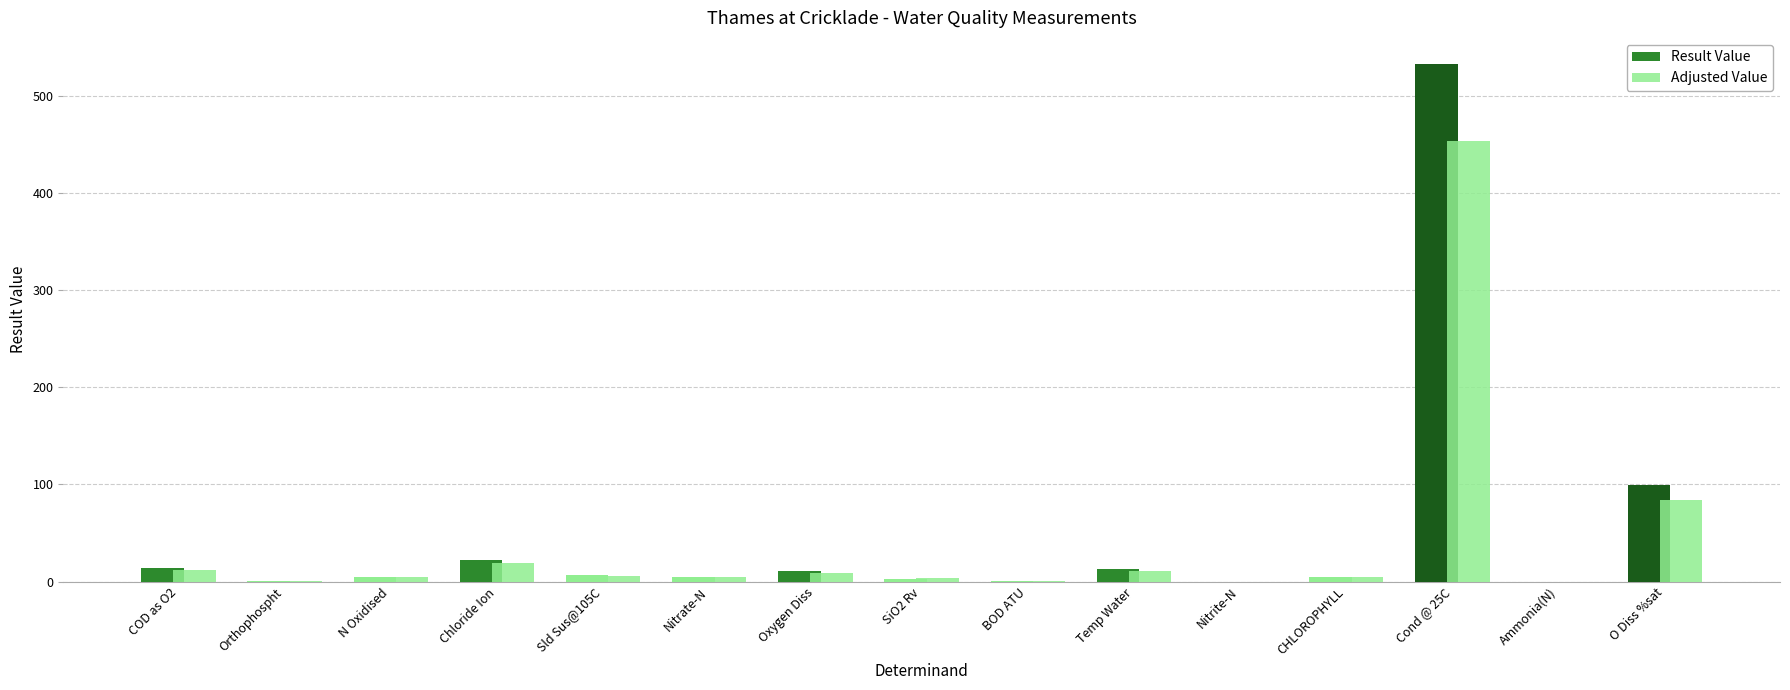

Are the bars horizontal?

No